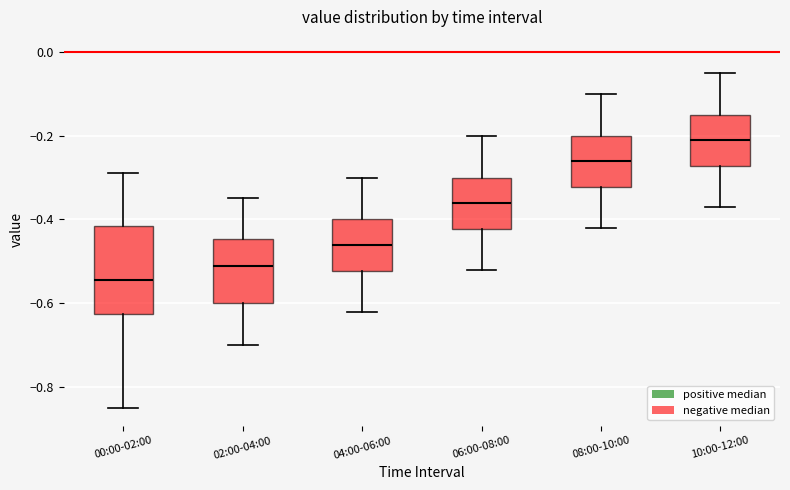

Reading left to right, transcribe this box plot: for each box, give where its median line is, the range the box spans, and where its two whiskers end, as read against the y-axis. The values are not printed on the chart, so give them approximately, as read against the axis.

00:00-02:00: median -0.54, box -0.62 to -0.42, whiskers -0.84 to -0.28
02:00-04:00: median -0.50, box -0.60 to -0.44, whiskers -0.70 to -0.34
04:00-06:00: median -0.46, box -0.52 to -0.40, whiskers -0.62 to -0.30
06:00-08:00: median -0.36, box -0.42 to -0.30, whiskers -0.52 to -0.20
08:00-10:00: median -0.26, box -0.32 to -0.20, whiskers -0.42 to -0.10
10:00-12:00: median -0.20, box -0.28 to -0.14, whiskers -0.36 to -0.04